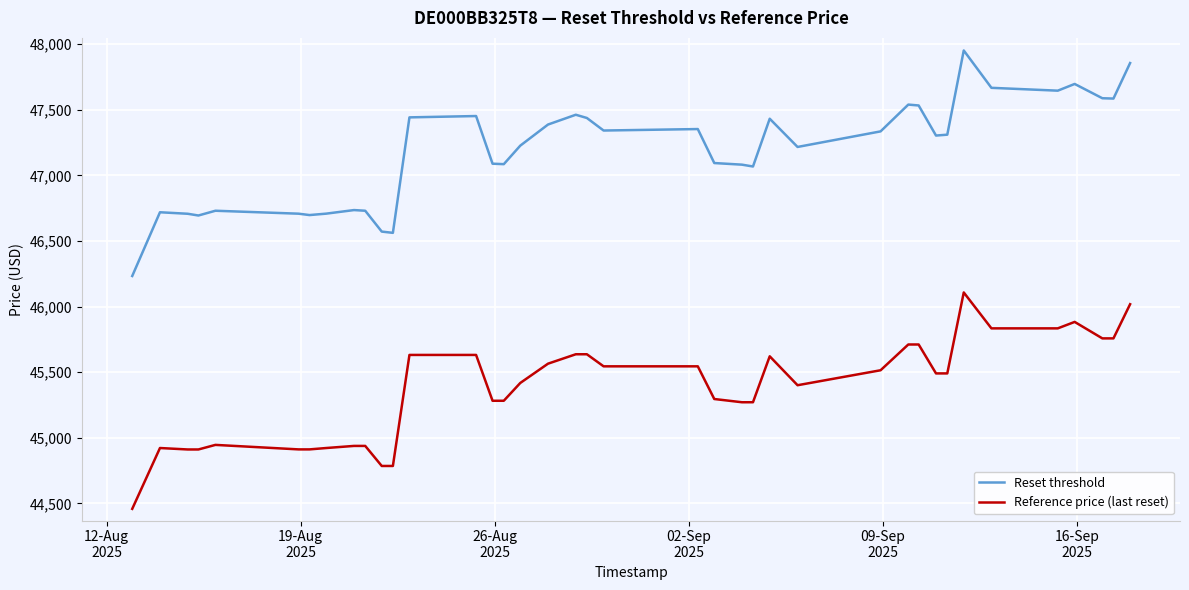

True or false: Reference price (last reset) and Reset threshold cross at least once.

False